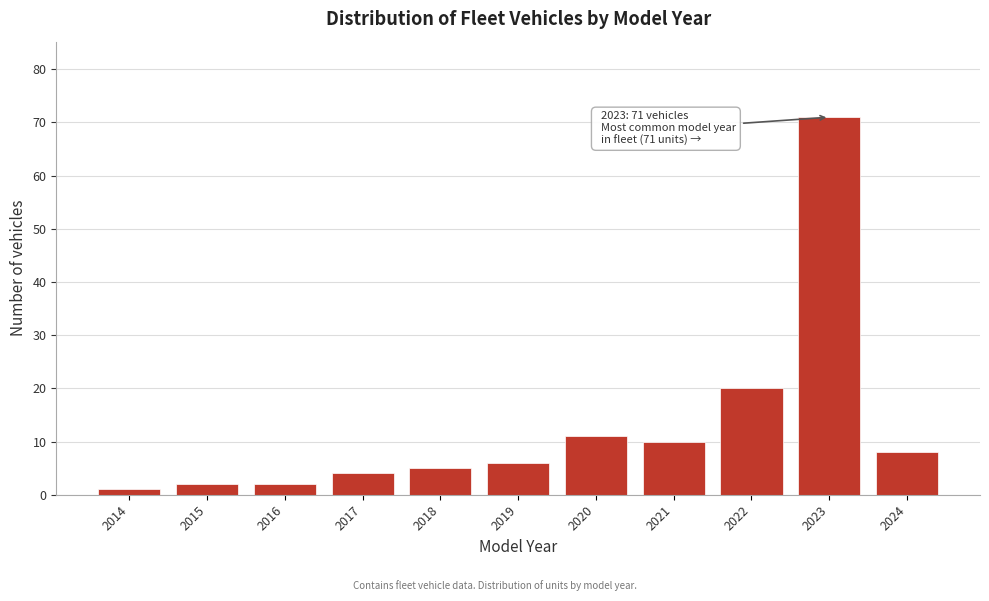

Reading right to left, extract all data points from this chart.

2024=8	2023=71	2022=20	2021=10	2020=11	2019=6	2018=5	2017=4	2016=2	2015=2	2014=1